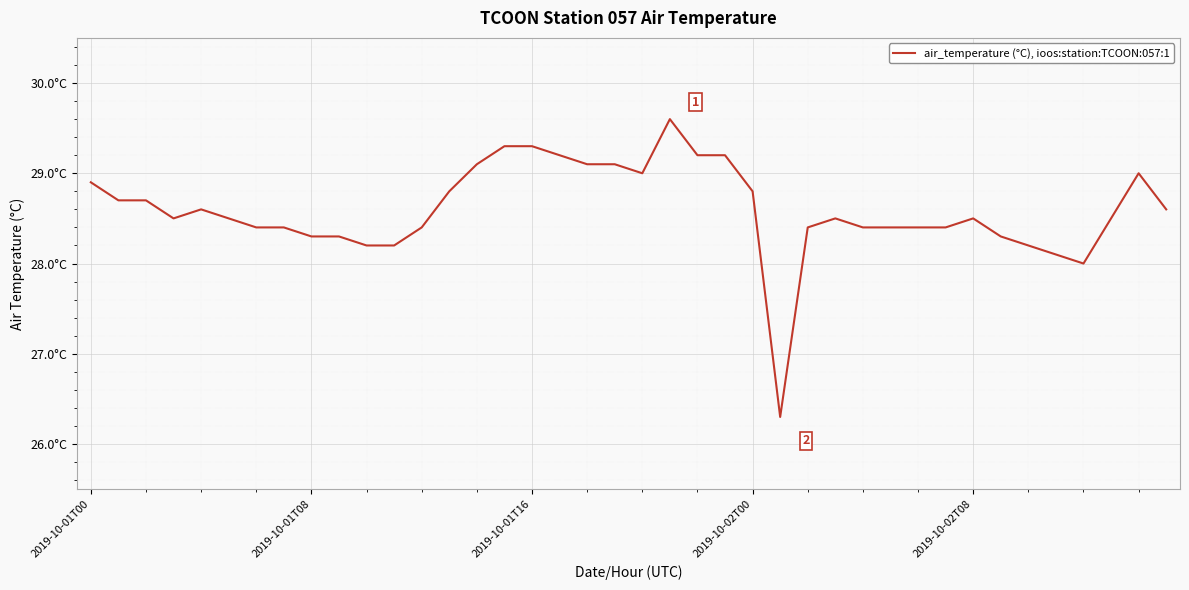

Does the chart have visible grid lines?

Yes